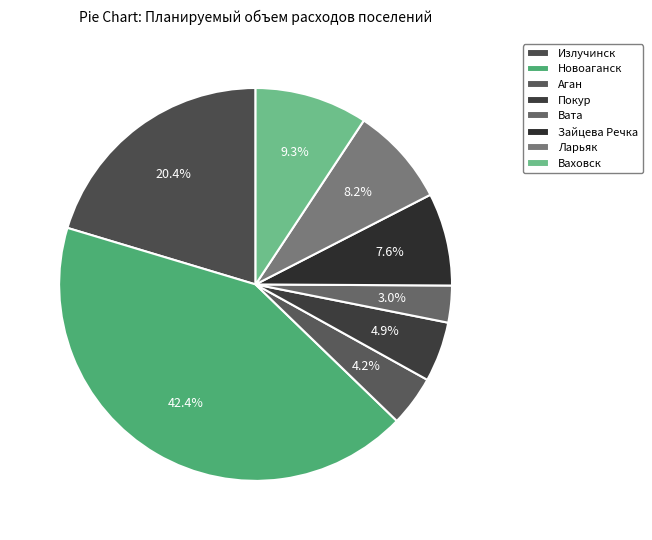

What percentage is the Ваховск slice, to the nearest percent?

9%